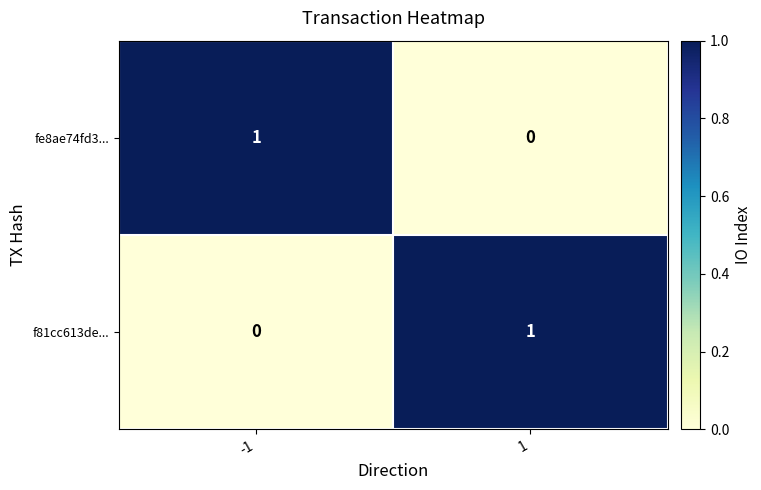

Rank the series at -1 from highest to lowest value.

fe8ae74fd3..., f81cc613de...